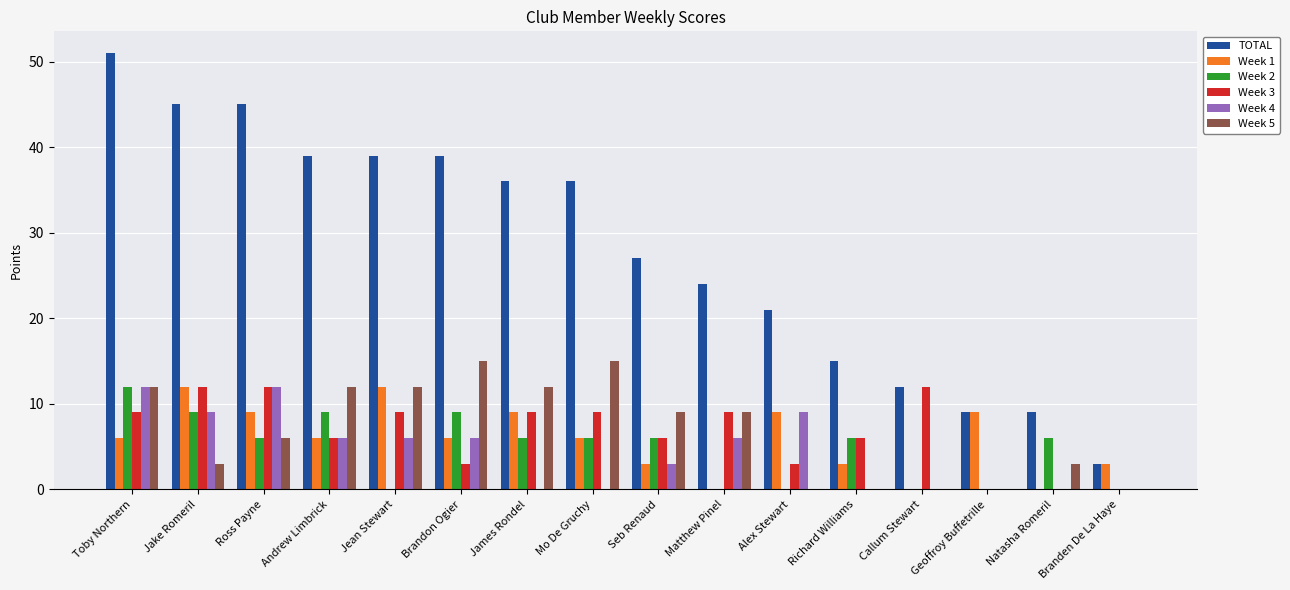

Is the value of Week 3 at Callum Stewart greater than the value of TOTAL at Branden De La Haye?

Yes